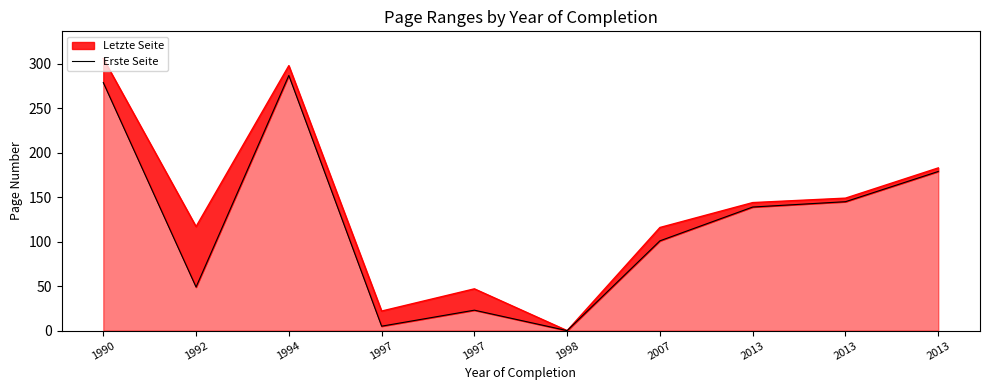

Is it true that the value at 2013 is 213?

False